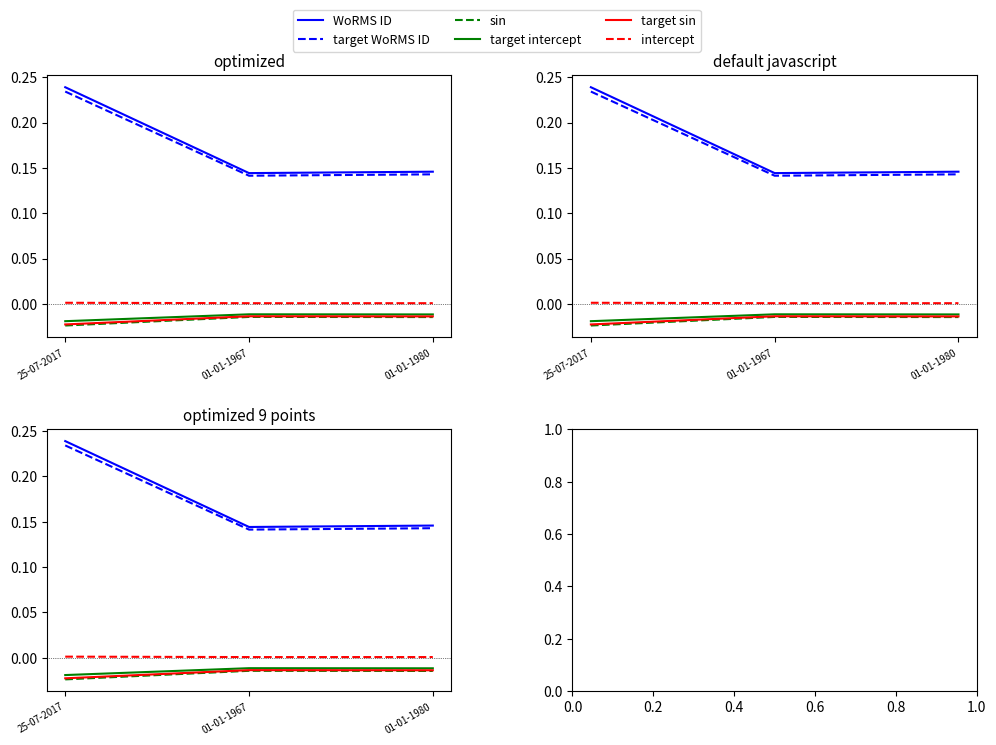

How many categories are shown in the chart?

3